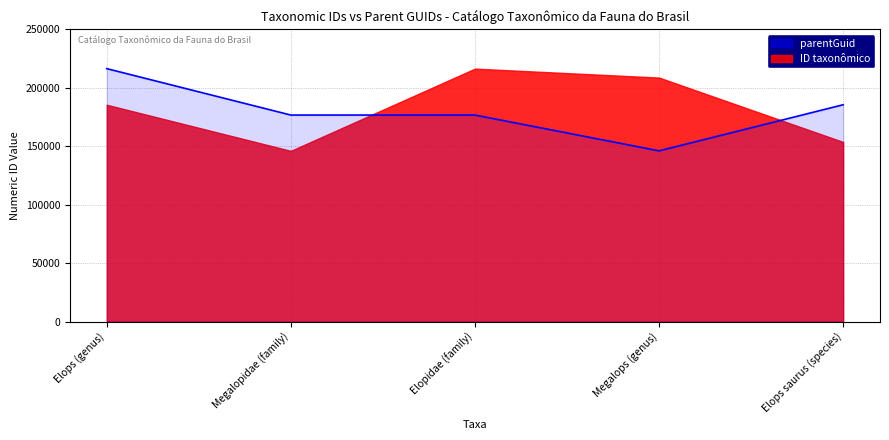

How many points are lower than both their immediate neighbors (excluding endpoints)?

1